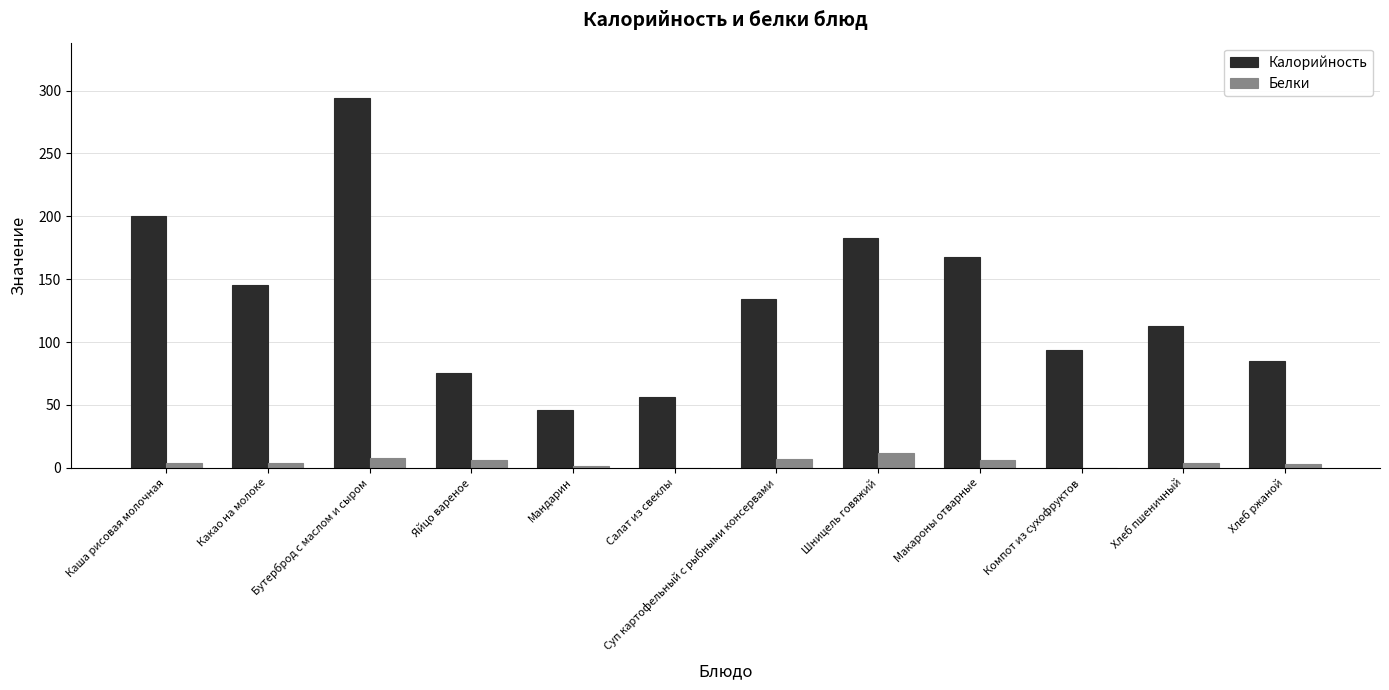

The value of Белки at Суп картофельный с рыбными консервами is 7. True or false?

True